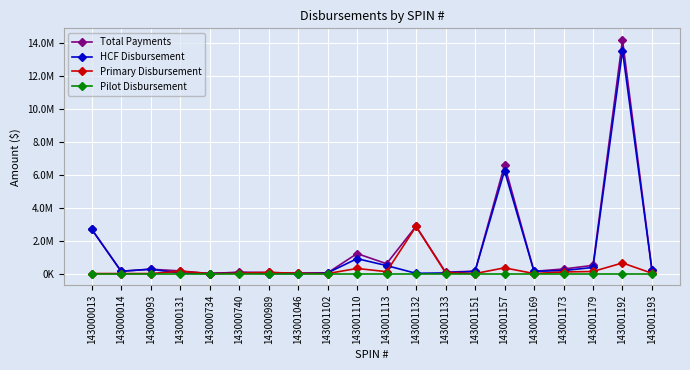

What are all the series names shown in the legend?

Total Payments, HCF Disbursement, Primary Disbursement, Pilot Disbursement